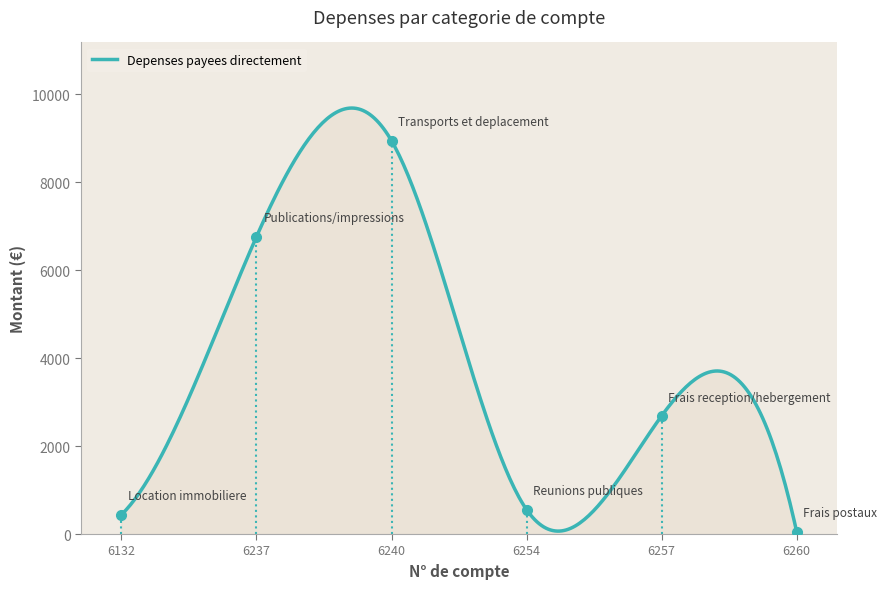

At which category does the data reach its first local peak?

6240